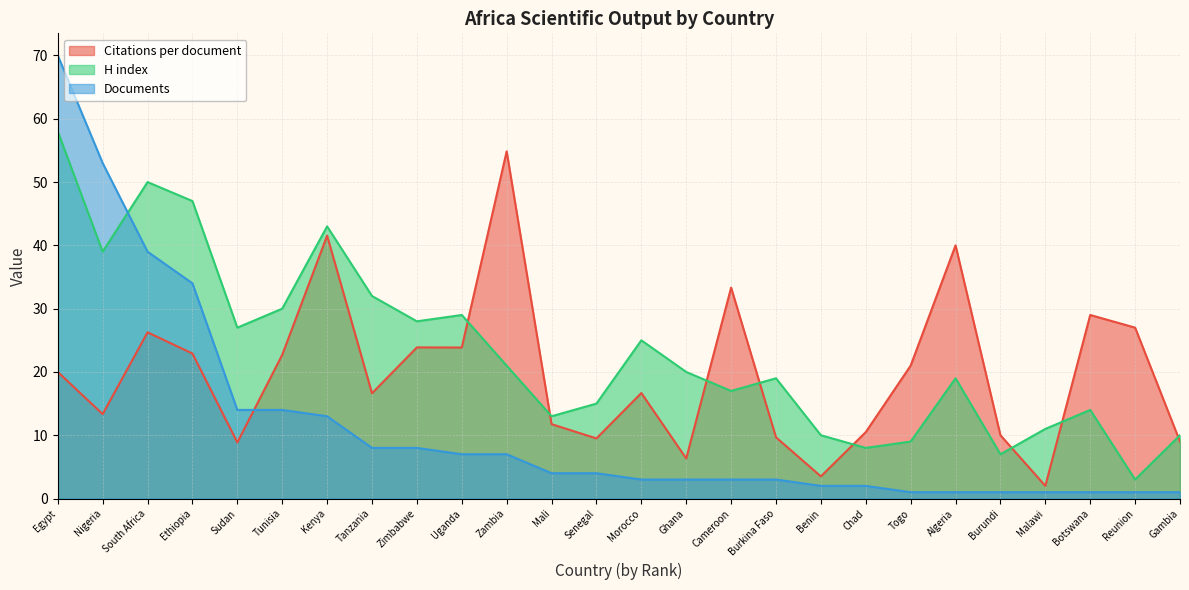

List the labels in order of Citations per document value, smallest first.

Malawi, Benin, Ghana, Sudan, Gambia, Senegal, Burkina Faso, Burundi, Chad, Mali, Nigeria, Tanzania, Morocco, Egypt, Togo, Tunisia, Ethiopia, Uganda, Zimbabwe, South Africa, Reunion, Botswana, Cameroon, Algeria, Kenya, Zambia